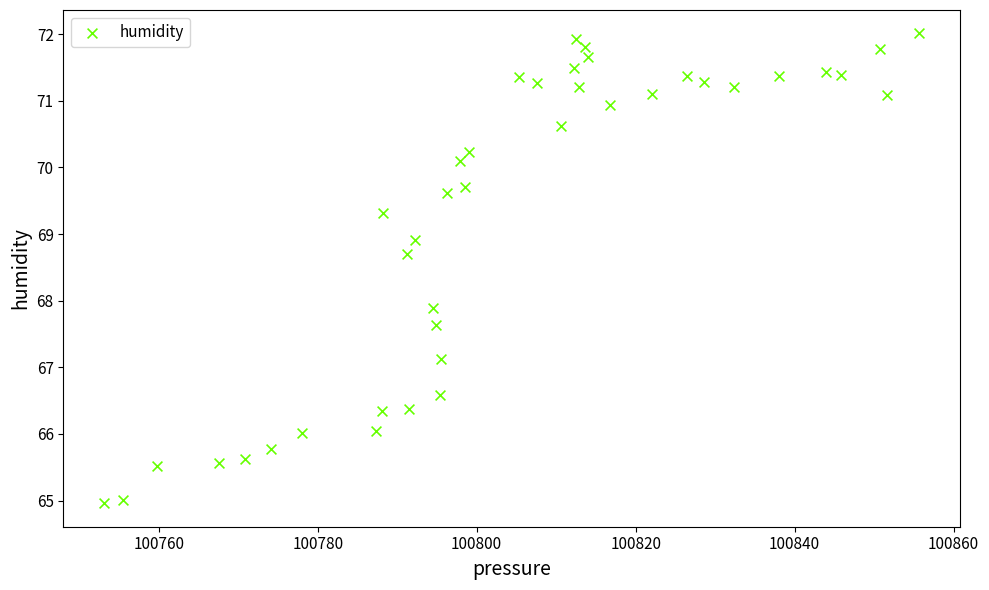

What Y value in the scatter plot is closest to 68?

67.9